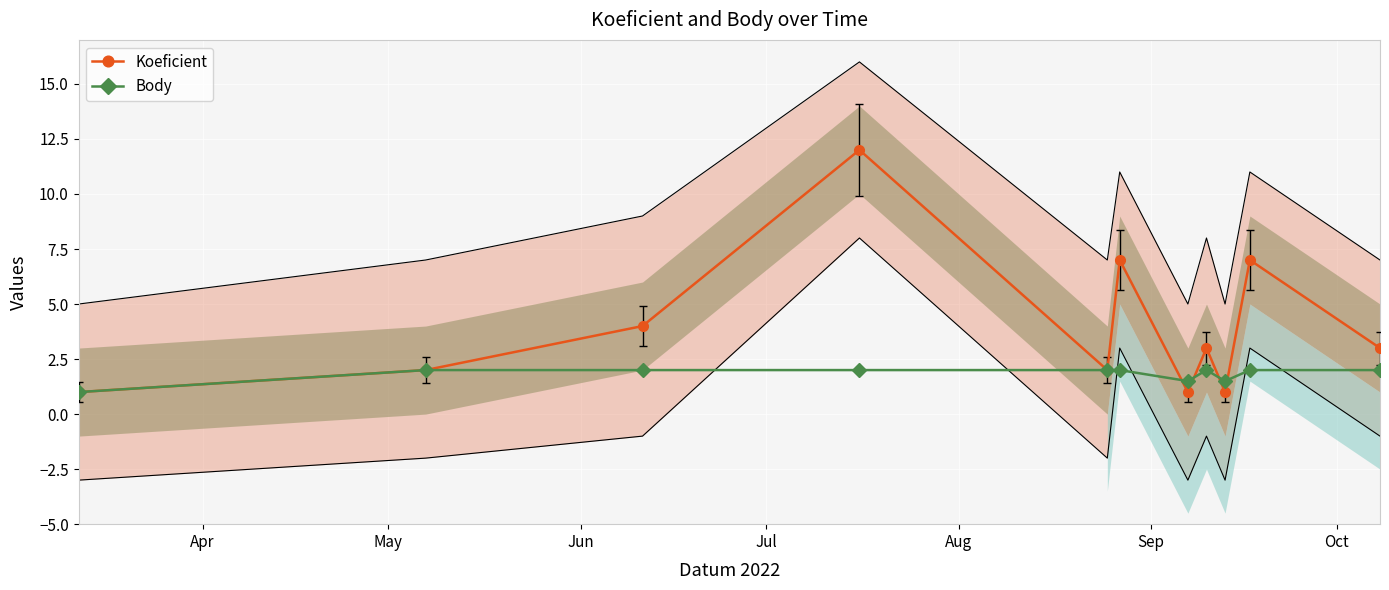

What is the minimum value for Body?

1.0